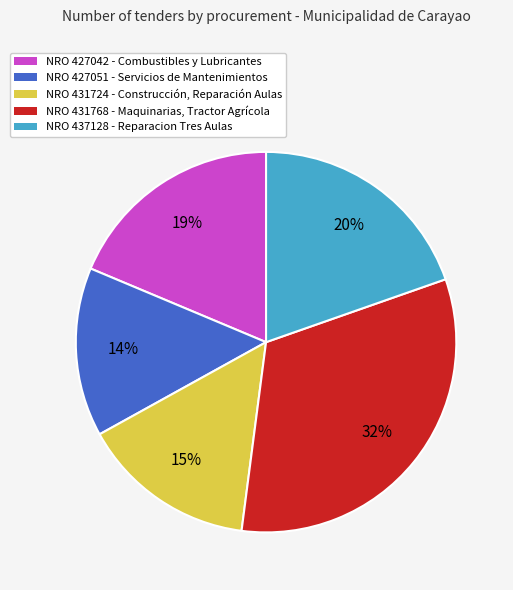

Rank the categories by value from lowest to highest.

NRO 427051 - Servicios de Mantenimientos, NRO 431724 - Construcción, Reparación Aulas, NRO 427042 - Combustibles y Lubricantes, NRO 437128 - Reparacion Tres Aulas, NRO 431768 - Maquinarias, Tractor Agrícola